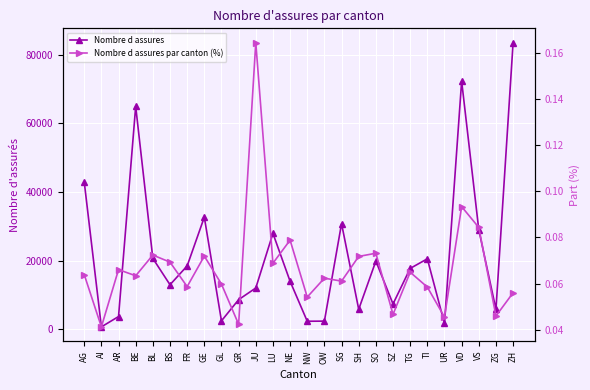

Which label corresponds to the smallest value in the chart?

AI